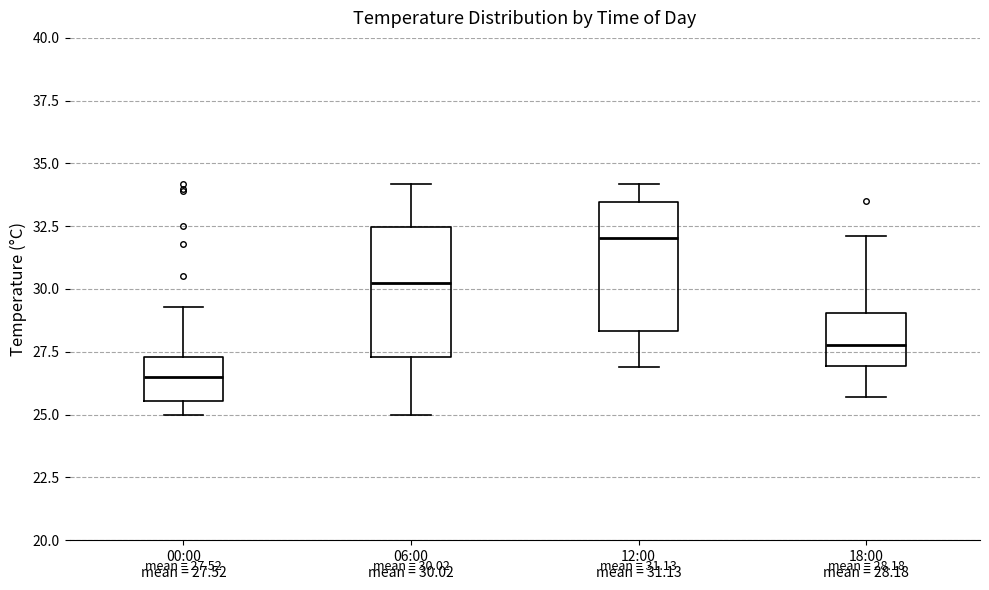

Which box has the highest median line?

12:00 mean = 31.13